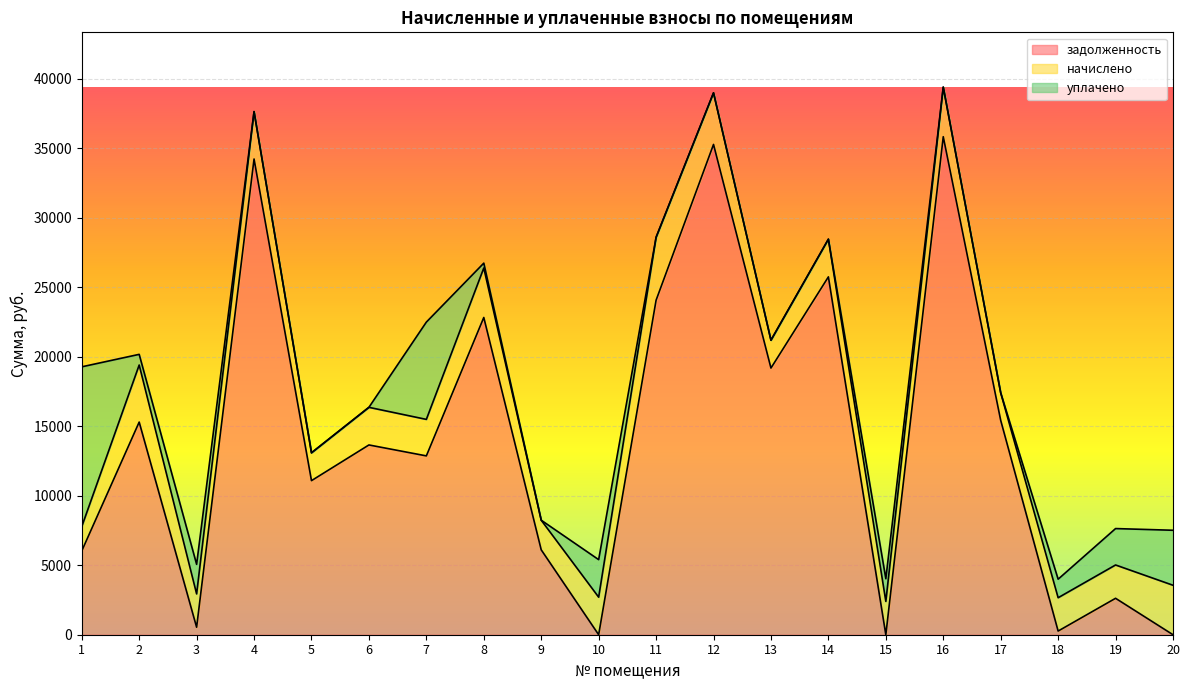

Reading left to right, transcribe all the data shown in this chart.

задолженность: 6025.4	15300.8	538.8	34229.8	11085.9	13654.8	12867.6	22827.8	6108.6	0.0	24067.8	35278.5	19186.9	25749.5	0.0	35834.3	15426.0	263.8	2620.8	0.0
начислено: 1752.9	4105.8	2397.6	3409.9	2003.3	2706.7	2626.7	3559.1	2131.2	2701.3	4527.0	3713.6	2003.3	2712.0	2397.6	3569.8	1982.0	2397.6	2397.6	3559.1
уплачено: 11498.0	767.0	2127.8	0.0	0.0	0.0	7000.0	350.0	0.0	2701.0	0.0	0.0	0.0	0.0	1630.0	0.0	0.0	1334.0	2620.0	3957.0